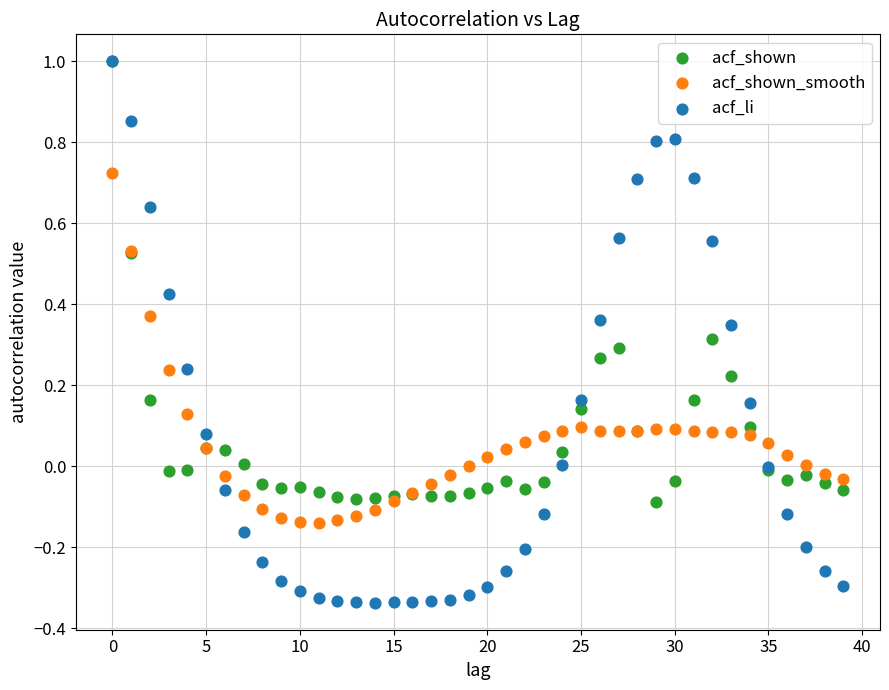

What are all the series names shown in the legend?

acf_shown, acf_shown_smooth, acf_li